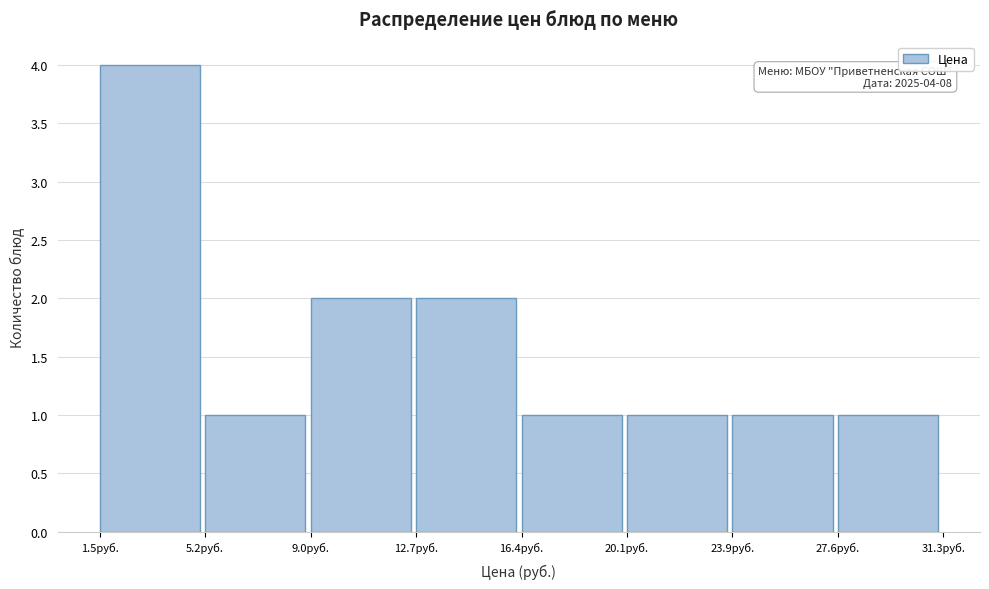

Over which range of the x-axis is the bar tallest?

1.5 to 5.0